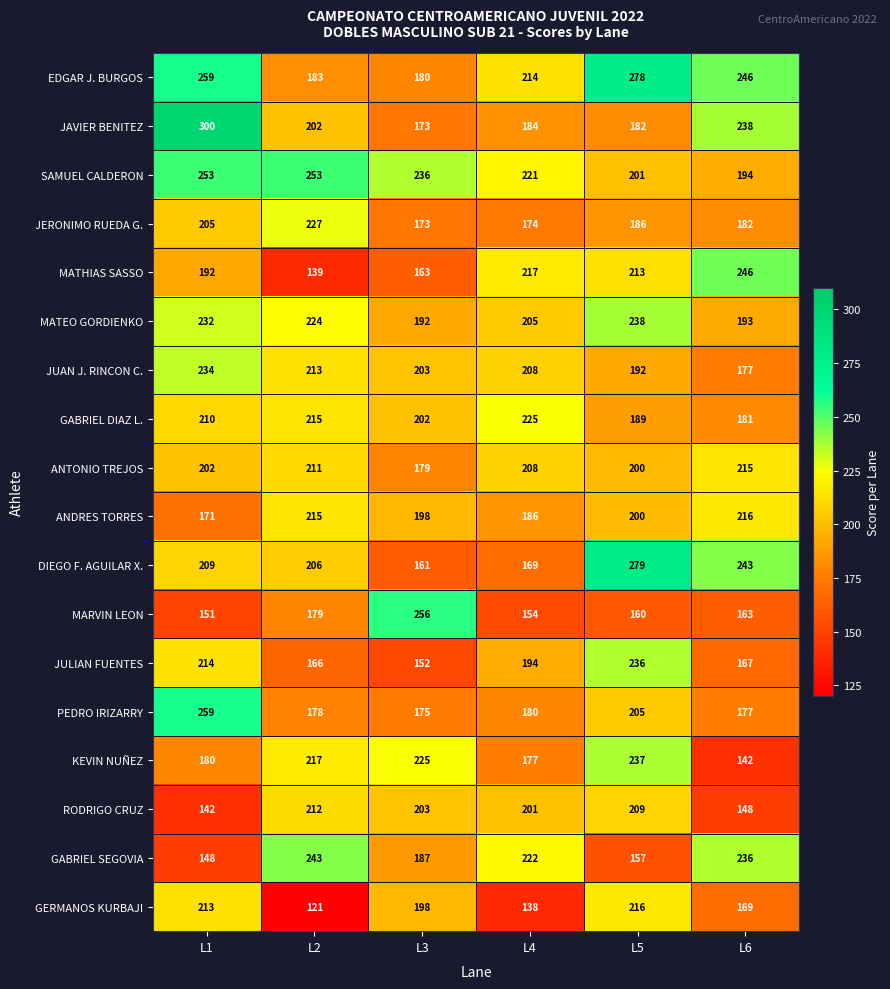

What is the sum of the PEDRO IRIZARRY values at L2 and L5?

383